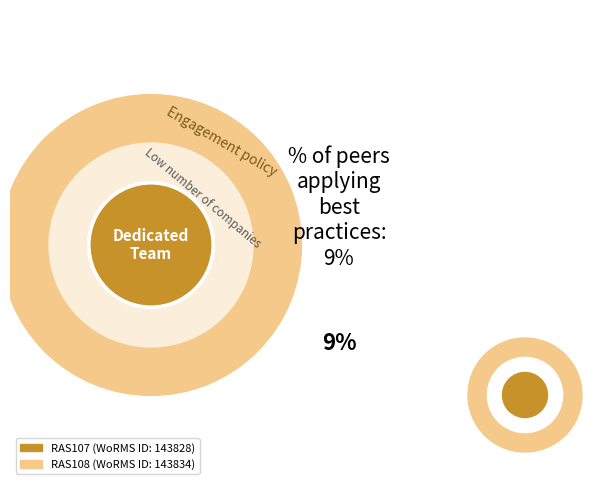

How many segments does this pie chart have?

2